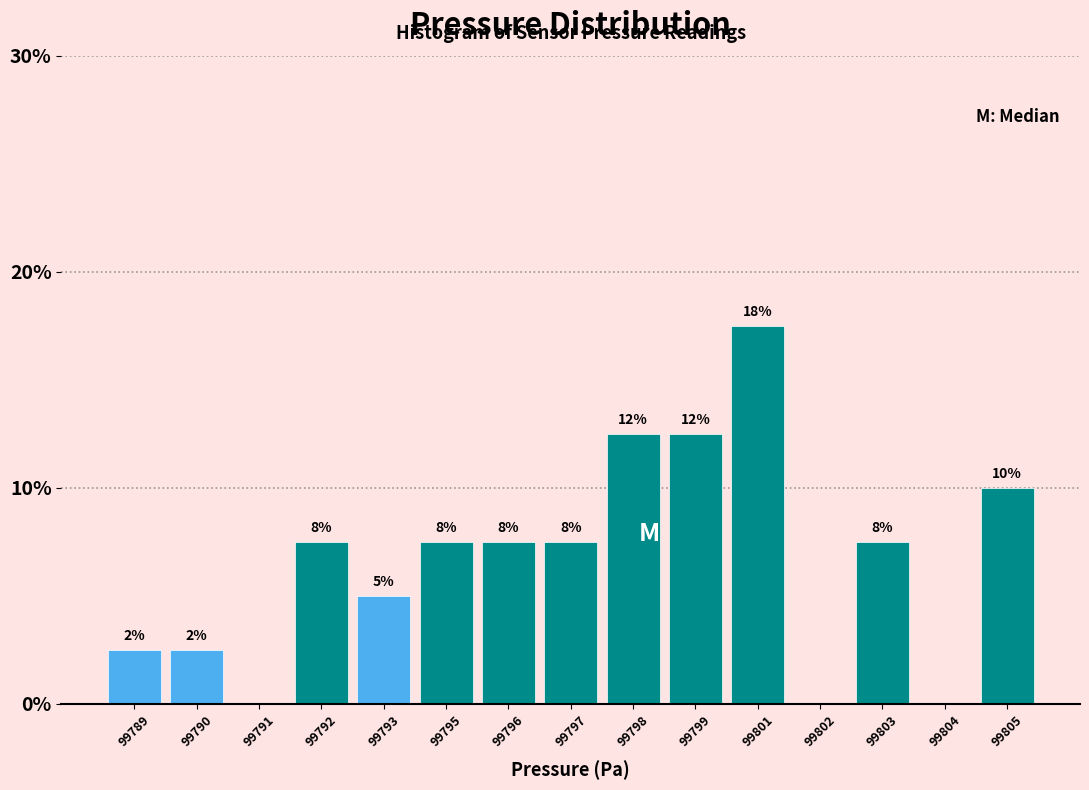

Are the bars horizontal?

No